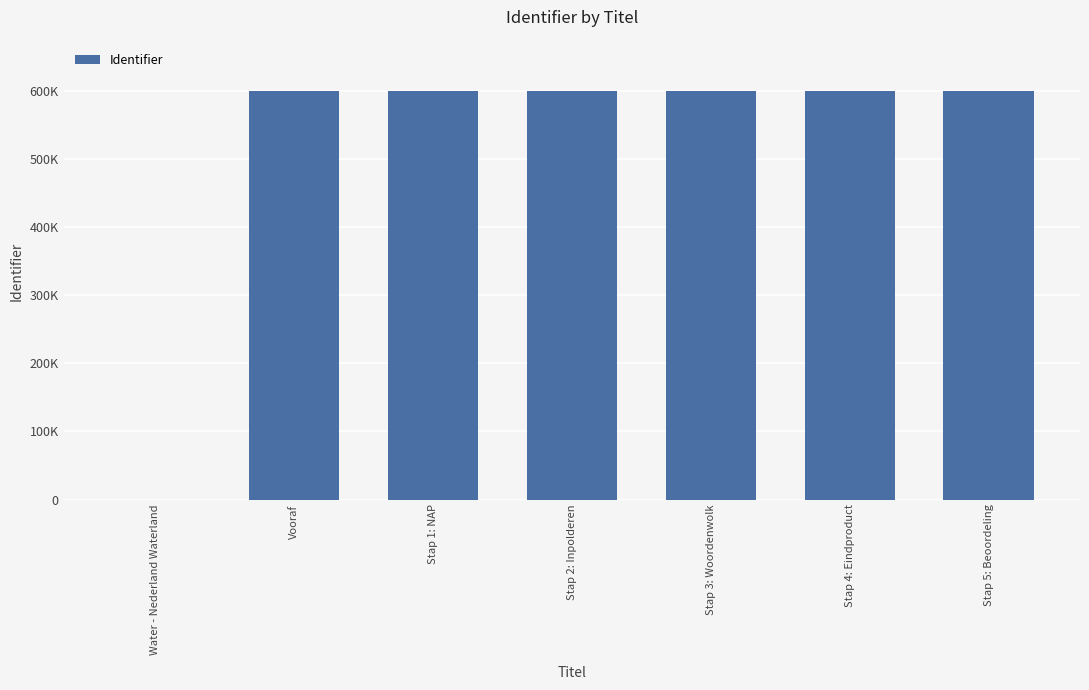

Are the bars horizontal?

No